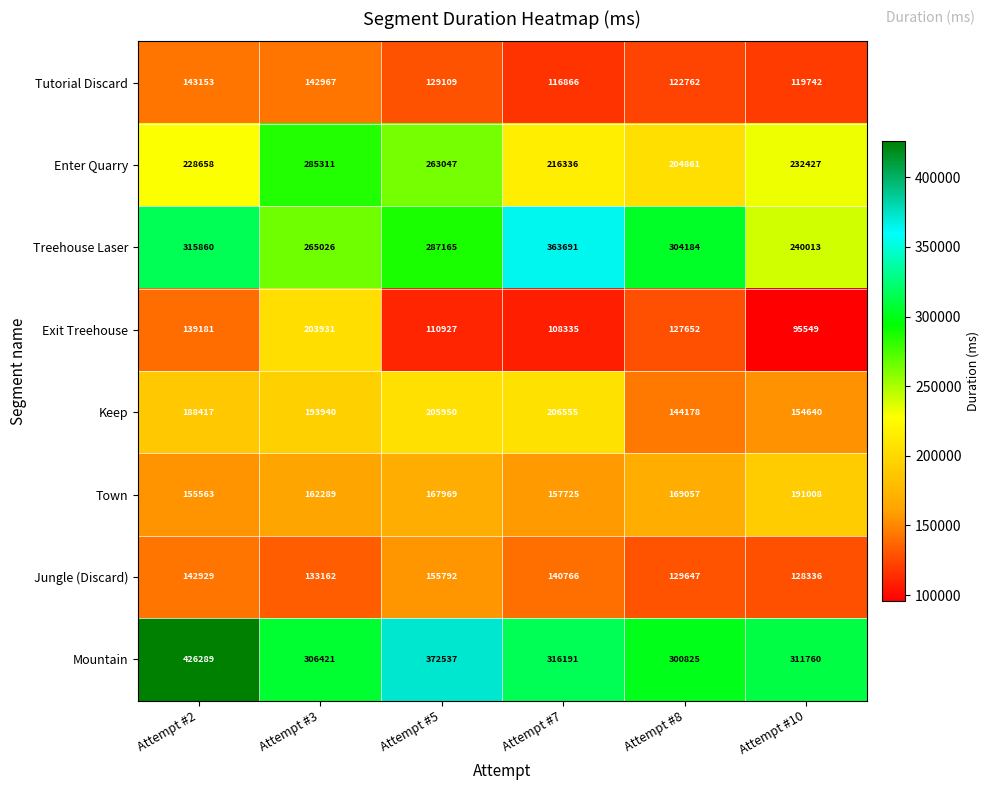

What is the difference between the maximum and minimum values in the Exit Treehouse series?

108382